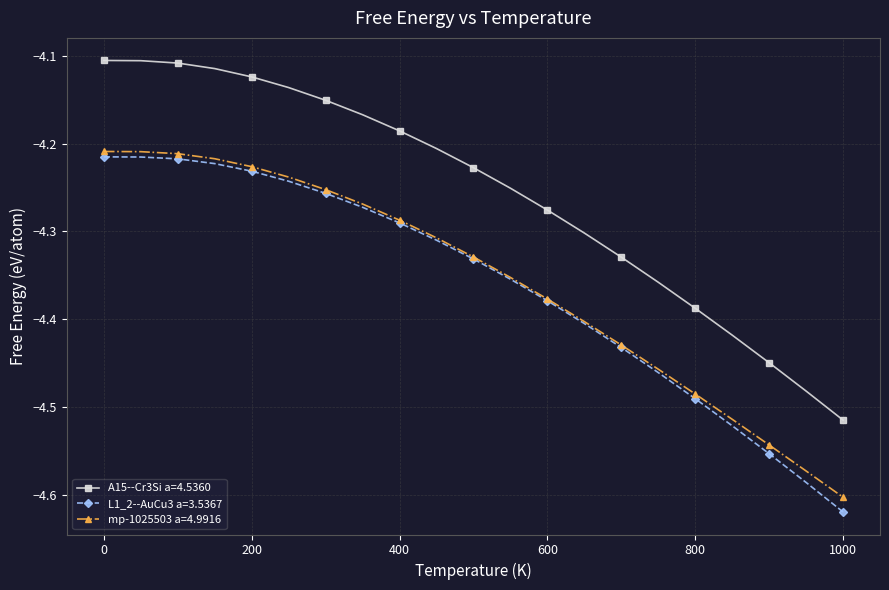

True or false: A15--Cr3Si a=4.5360 has more than 2 points higher than both neighbors.

False